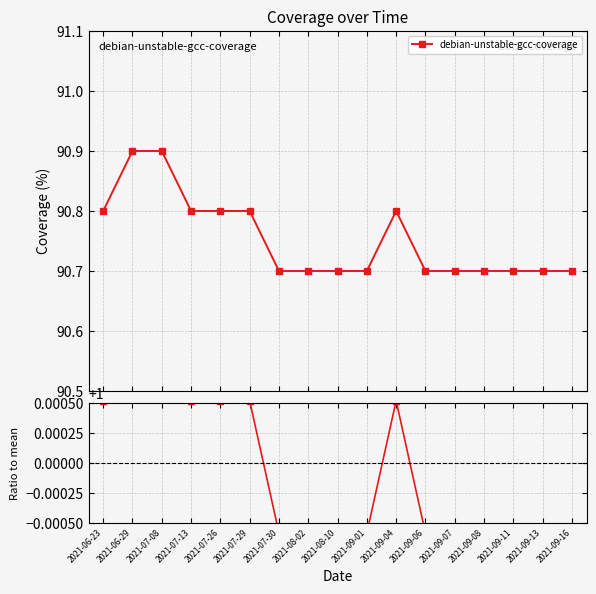

List the labels in order of value, largest first.

2021-06-29, 2021-07-08, 2021-06-23, 2021-07-13, 2021-07-26, 2021-07-29, 2021-09-04, 2021-07-30, 2021-08-02, 2021-08-10, 2021-09-01, 2021-09-06, 2021-09-07, 2021-09-08, 2021-09-11, 2021-09-13, 2021-09-16